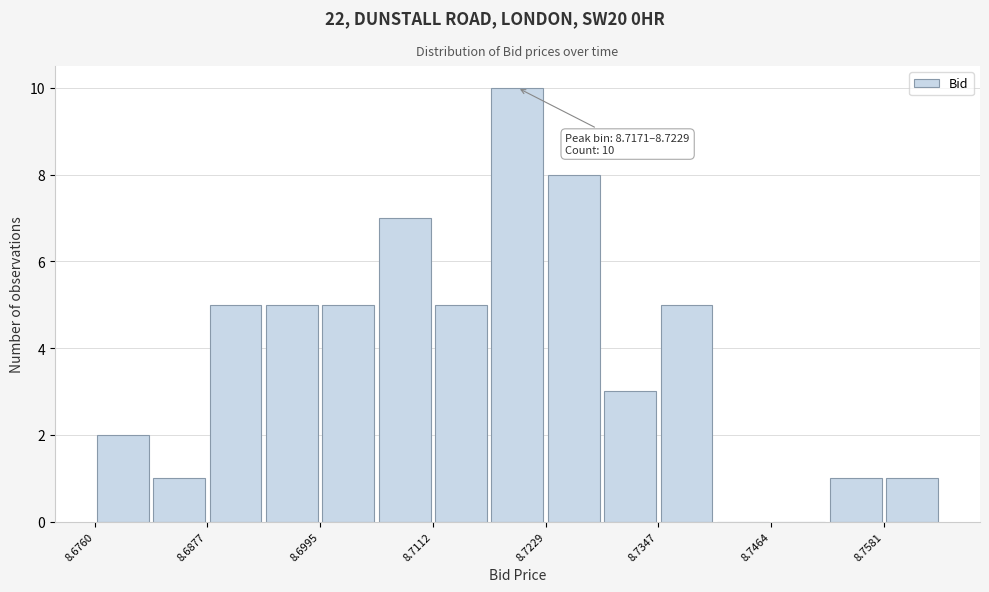

Around what value on the x-axis is the tallest bar? Give the approximate position of its centre, as read against the axis.

8.720